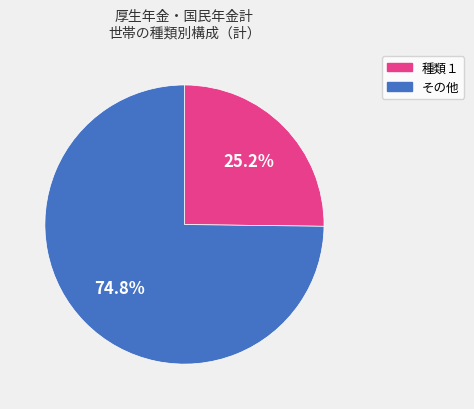

Does any single category account for the majority?

Yes